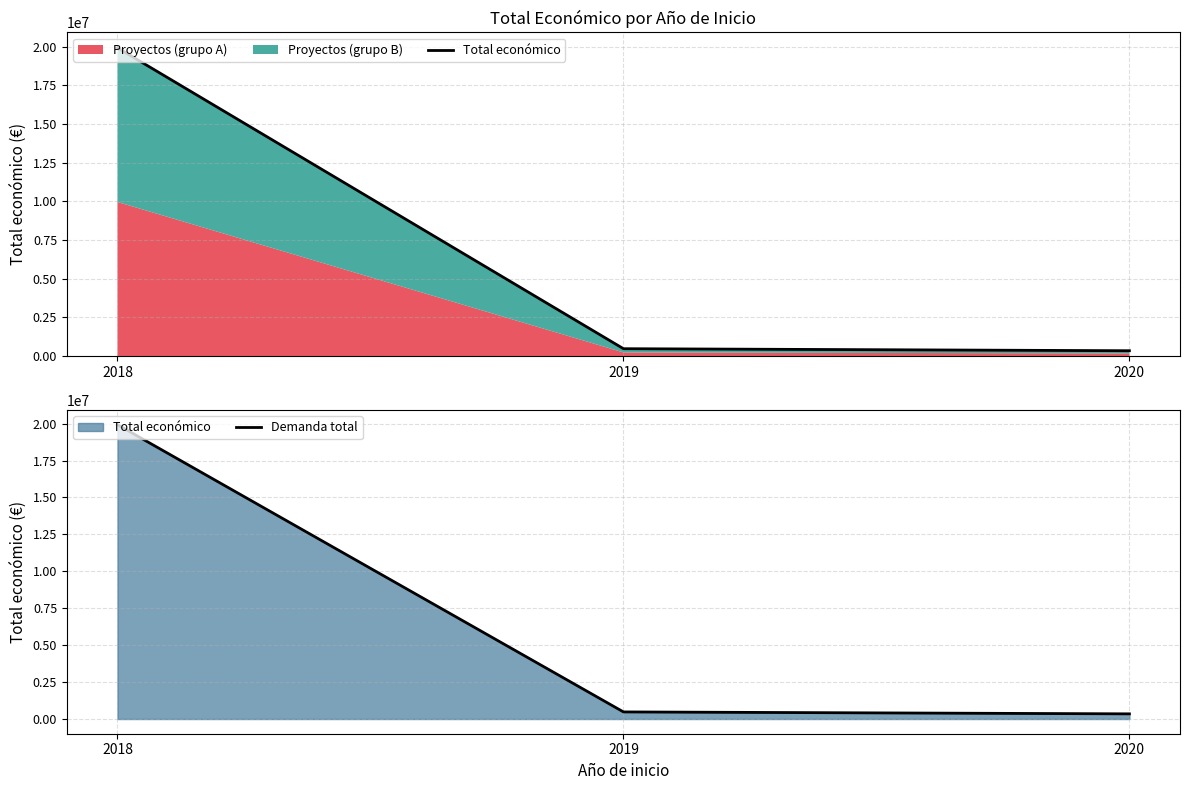

At 2018, list the series in order from largest to smallest.

Total económico, Demanda total